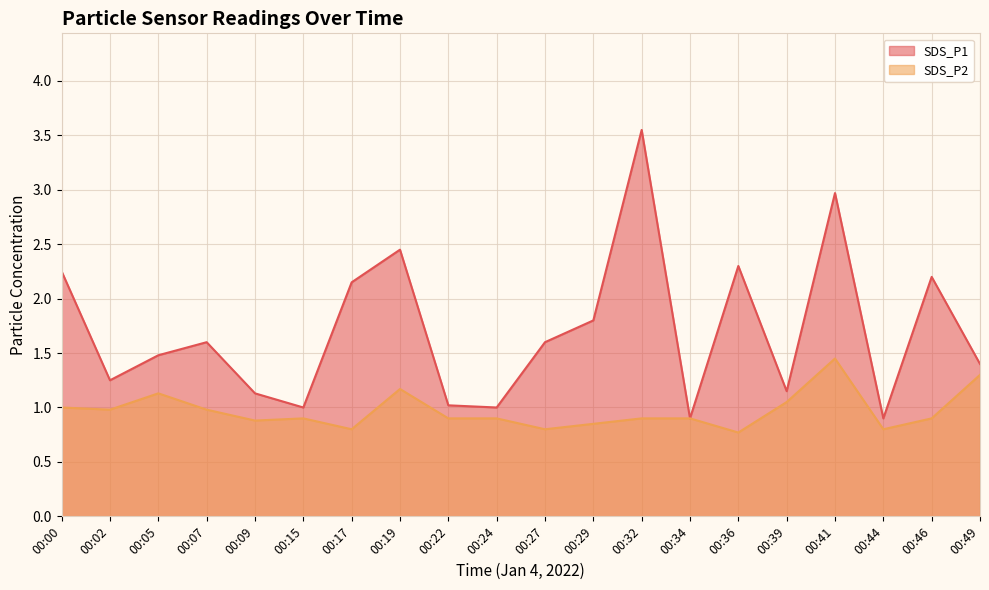

True or false: SDS_P1 and SDS_P2 intersect in this chart.

False